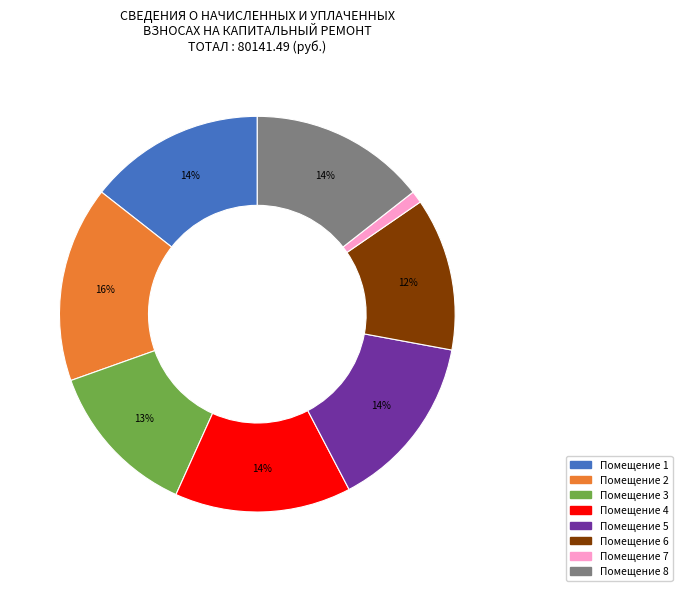

Does Помещение 5 account for over 50% of the chart?

No